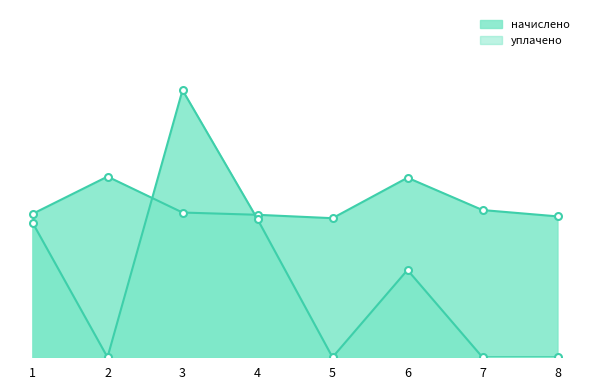

How many times do начислено and уплачено cross each other?

2